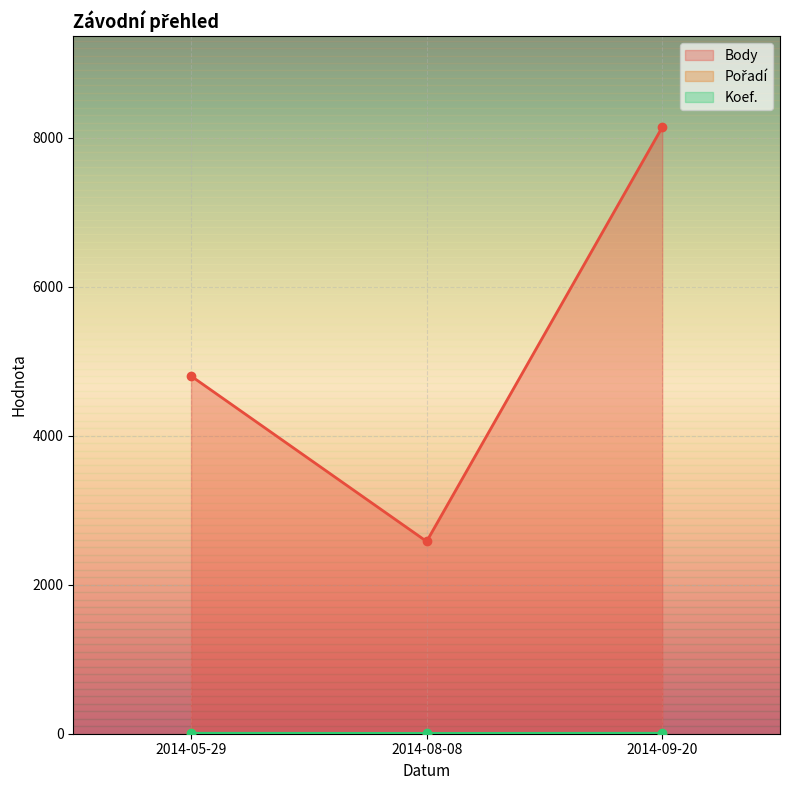

What is the lowest value of the Pořadí series?

1